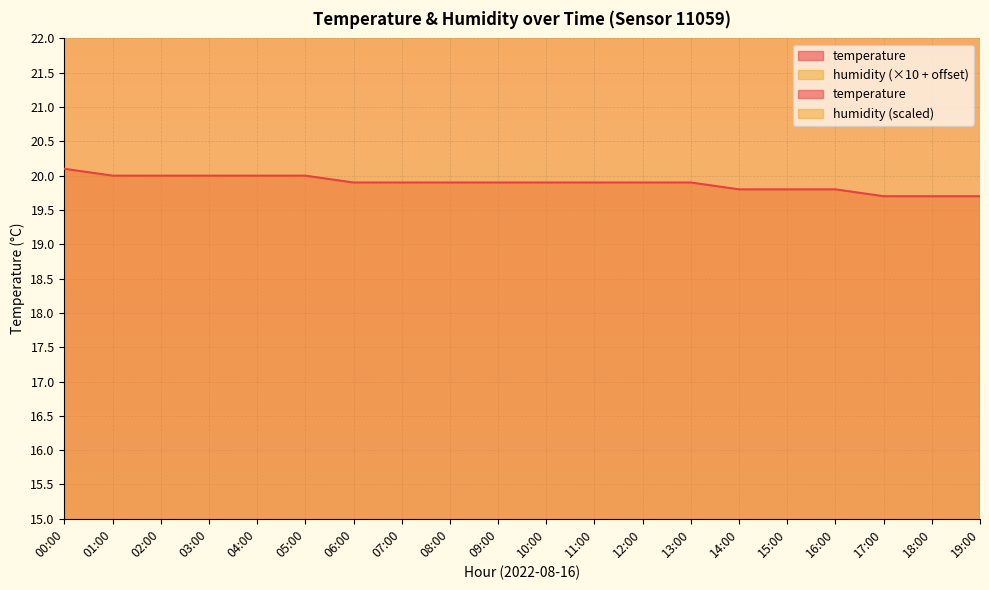

What is the difference between the values at 15:00 and 18:00?

0.1